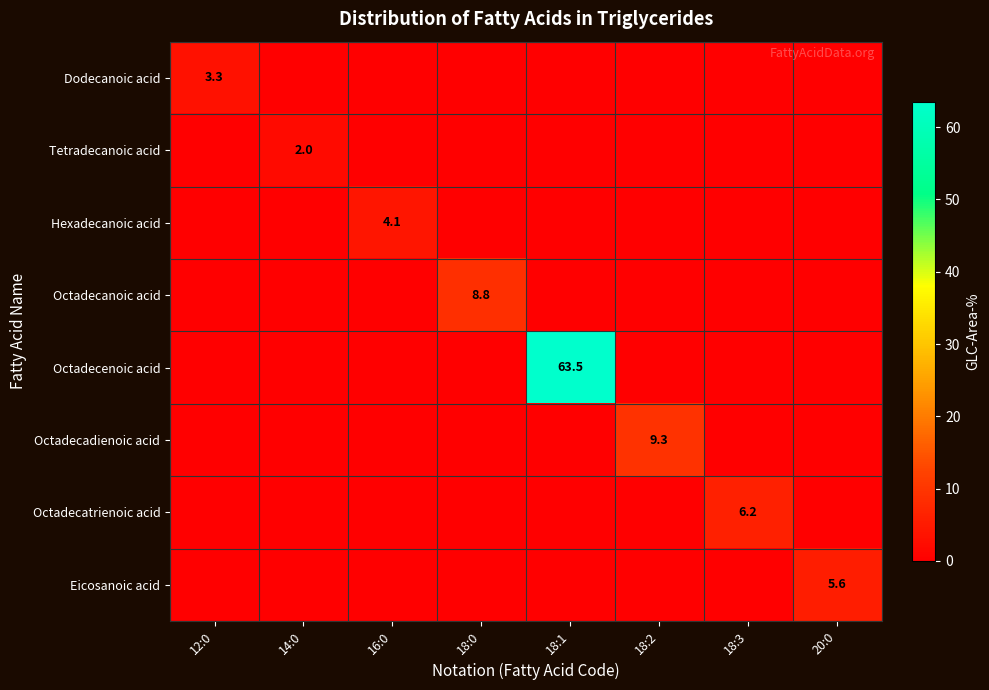

Is the value of Dodecanoic acid at 12:0 greater than the value of Octadecatrienoic acid at 18:3?

No